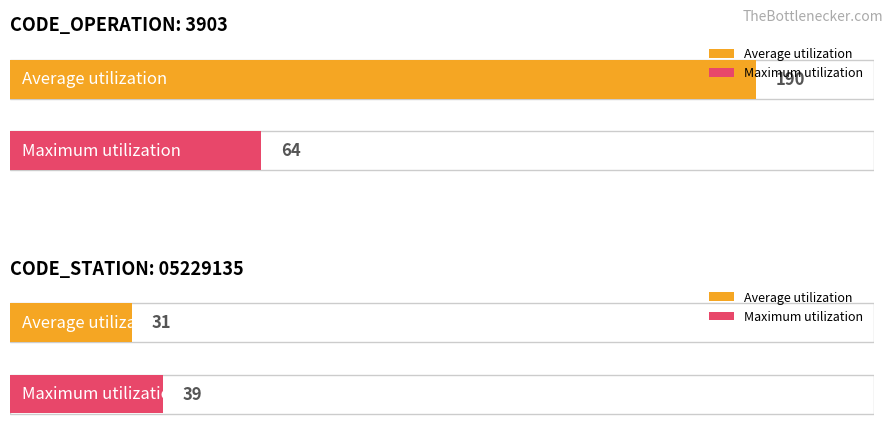

Are the bars horizontal?

Yes